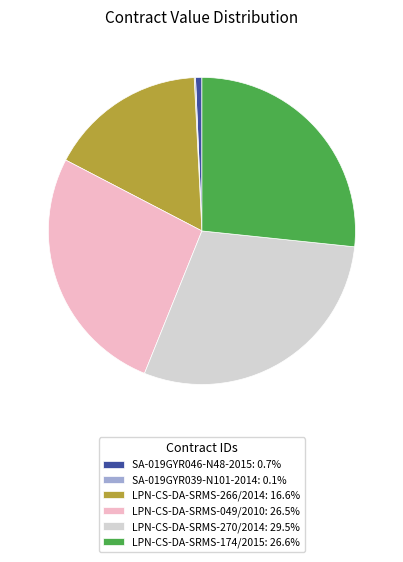

Is the sum of LPN-CS-DA-SRMS-266/2014: 16.6% and SA-019GYR046-N48-2015: 0.7% greater than half?

No